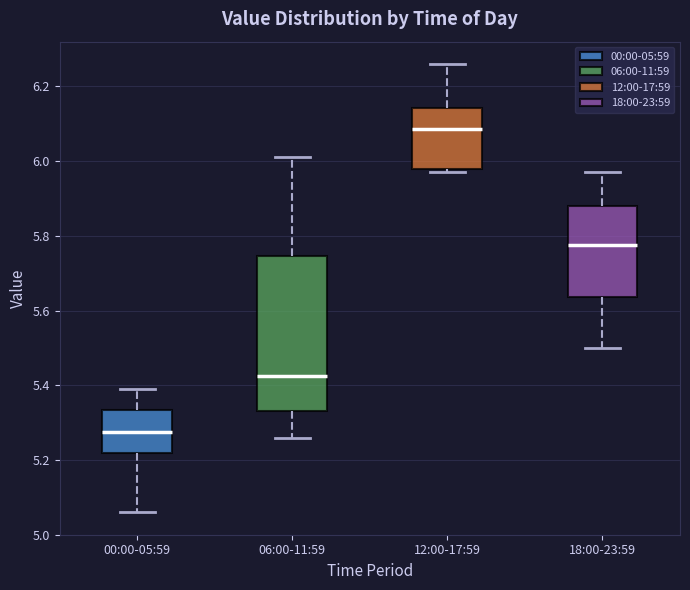

Where is the lower edge of the box for 06:00-11:59 on the y-axis? The values are not printed on the chart, so give them approximately, as read against the axis.

5.34